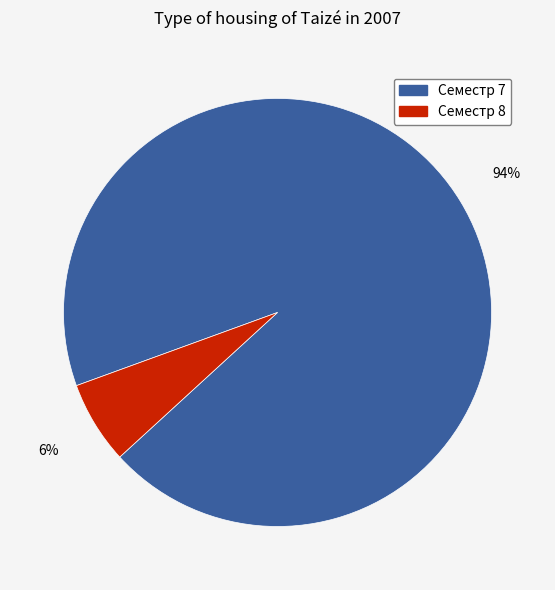

To the nearest percent, what is the average slice percentage?

50%